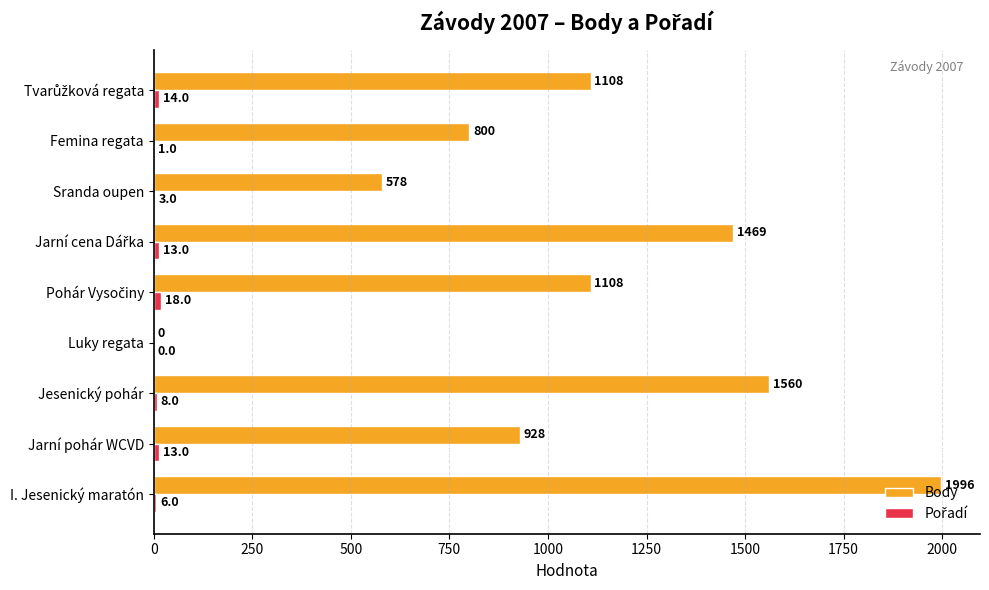

How many values in Body are above zero?

8